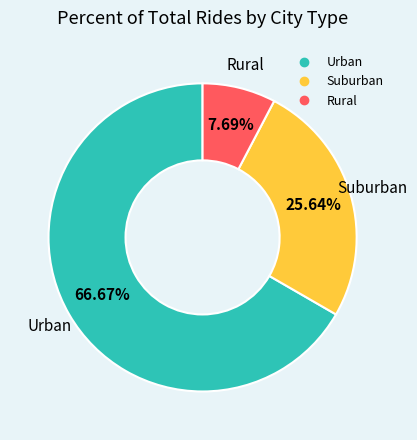

How many slices are in this pie chart?

3